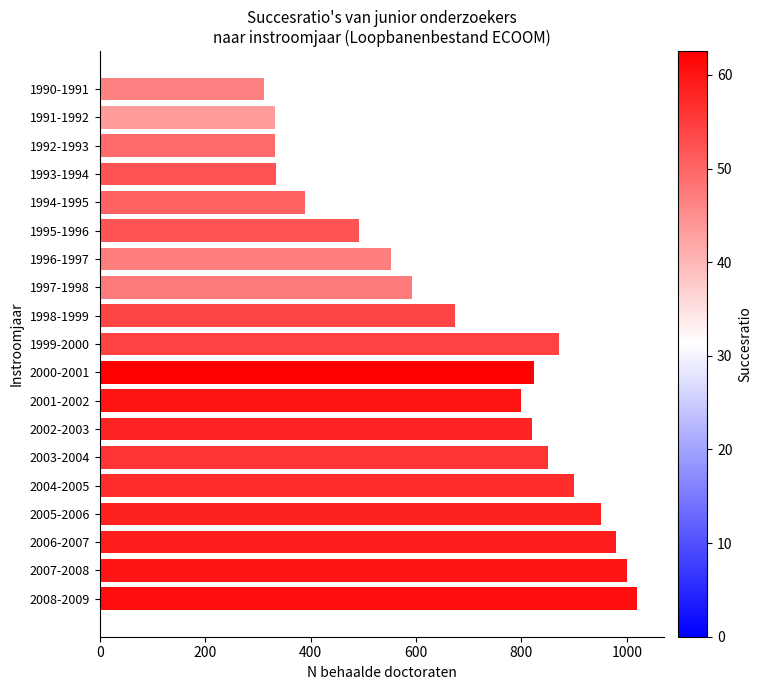

Which category has the highest value across all series?

2008-2009